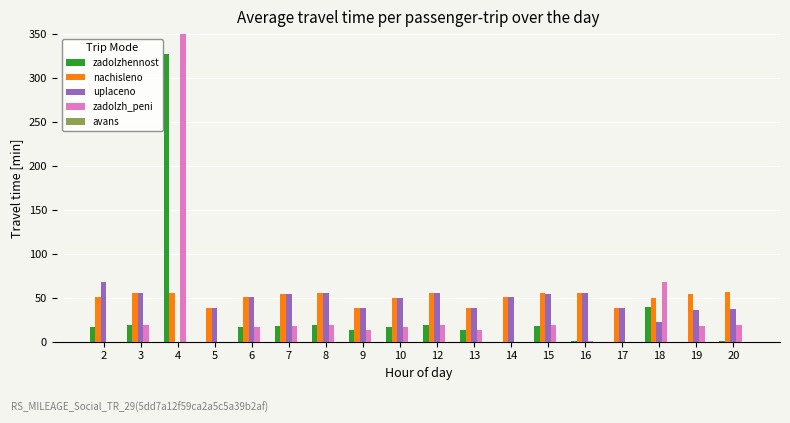

The value of uplaceno at 6 is 50.8. True or false?

True